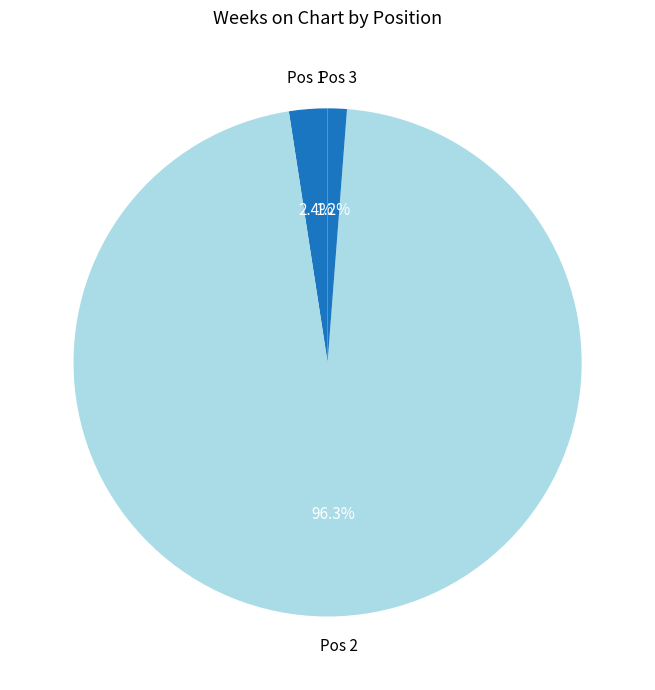

Rank the categories by value from lowest to highest.

3, 1, 2